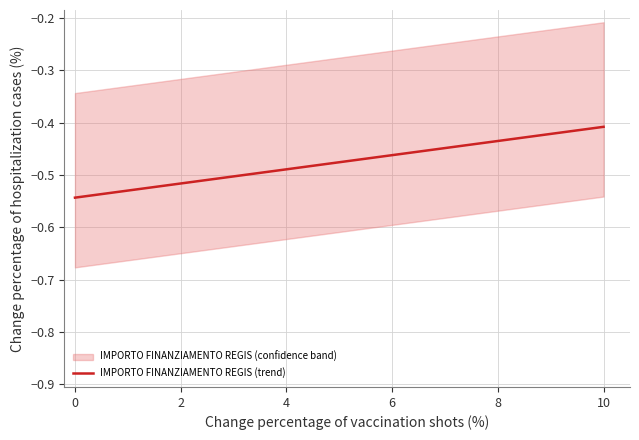

Reading left to right, what are all the values shown in this chart?

-0.5	-0.5	-0.5	-0.5	-0.5	-0.5	-0.5	-0.5	-0.5	-0.5	-0.4	-0.4	-0.4	-0.4	-0.4